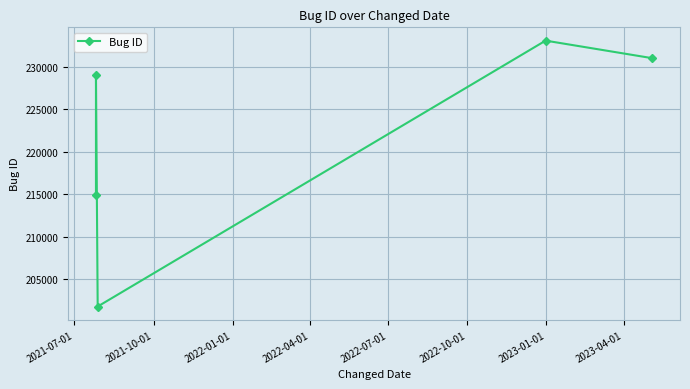

How many values exceed 229050?

2